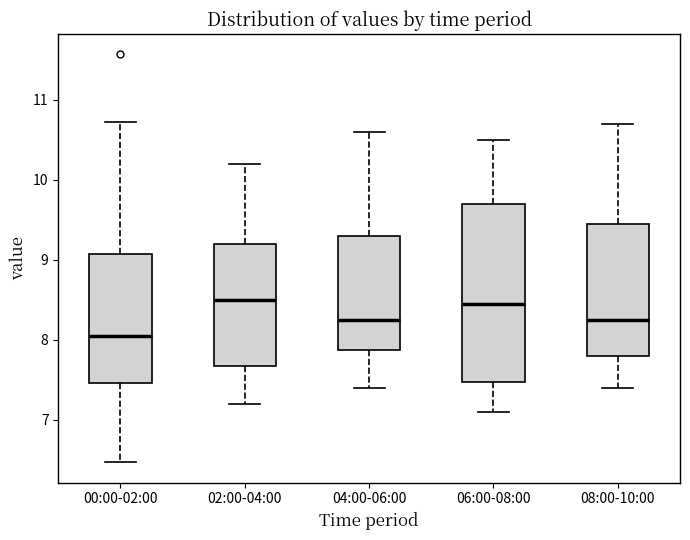

Reading left to right, transcribe this box plot: for each box, give where its median line is, the range the box spans, and where its two whiskers end, as read against the y-axis. The values are not printed on the chart, so give them approximately, as read against the axis.

00:00-02:00: median 8.1, box 7.5 to 9.1, whiskers 6.5 to 10.7
02:00-04:00: median 8.5, box 7.7 to 9.2, whiskers 7.2 to 10.2
04:00-06:00: median 8.3, box 7.9 to 9.3, whiskers 7.4 to 10.6
06:00-08:00: median 8.5, box 7.5 to 9.7, whiskers 7.1 to 10.5
08:00-10:00: median 8.3, box 7.8 to 9.5, whiskers 7.4 to 10.7